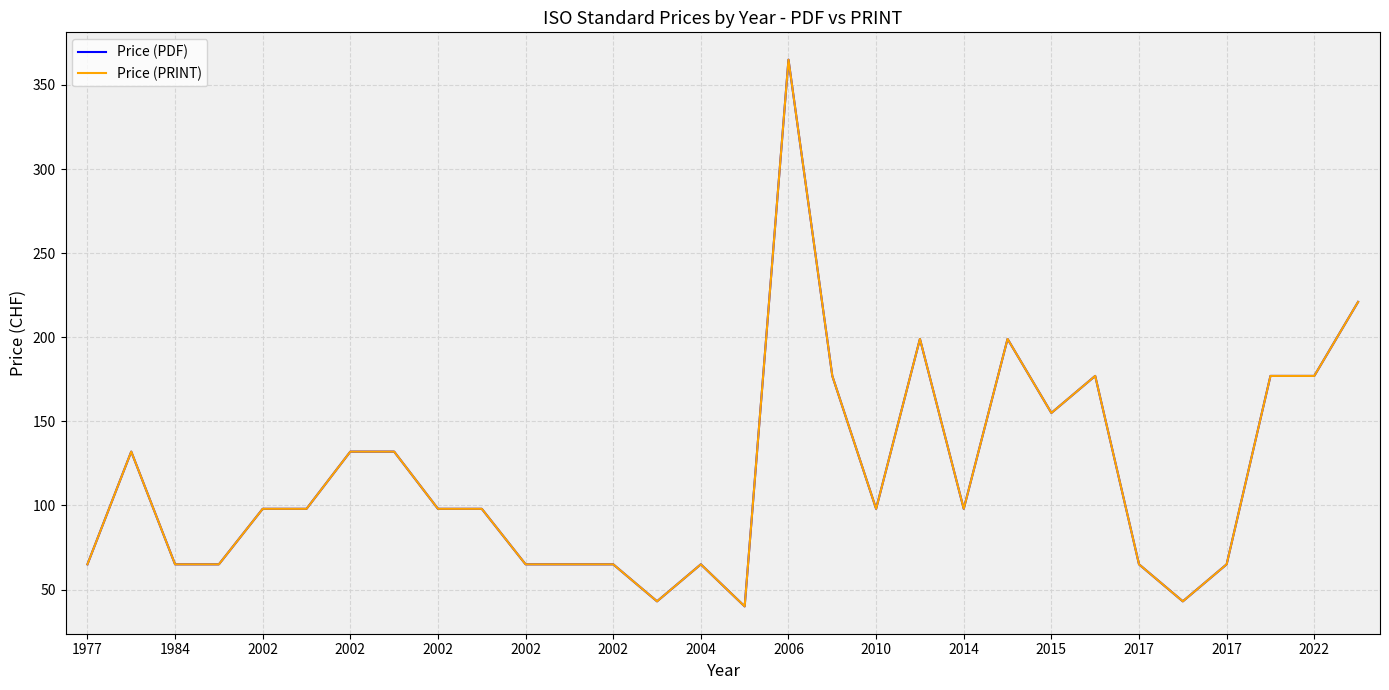

Which series has the largest total across all categories?

Price (PDF)